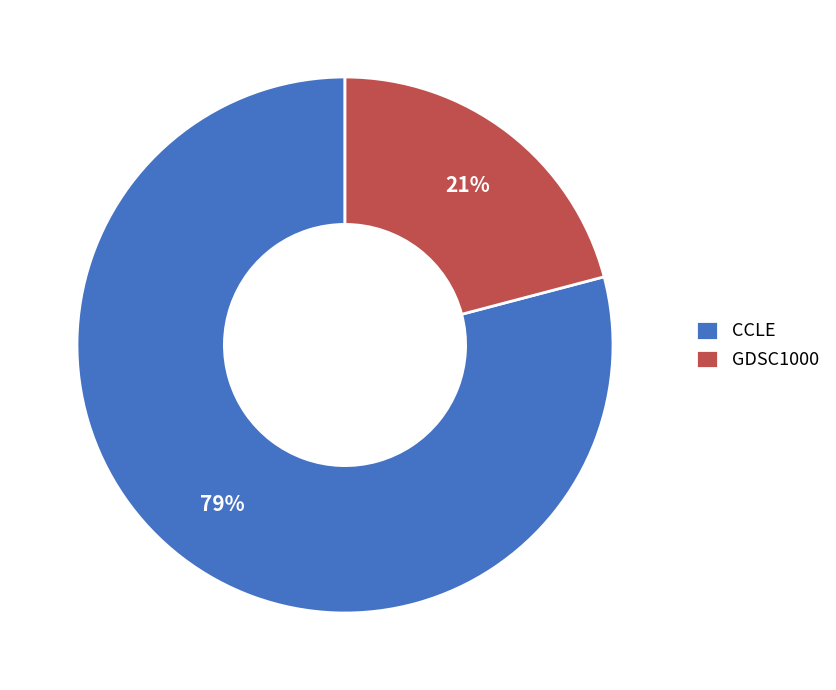

Between GDSC1000 and CCLE, which is larger?

CCLE